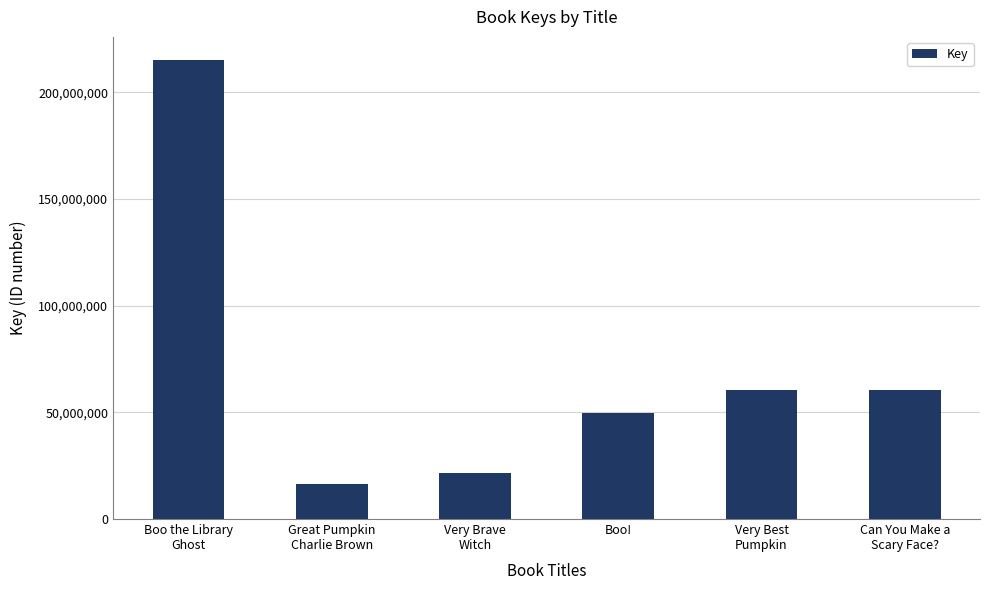

How many series are shown in this chart?

1